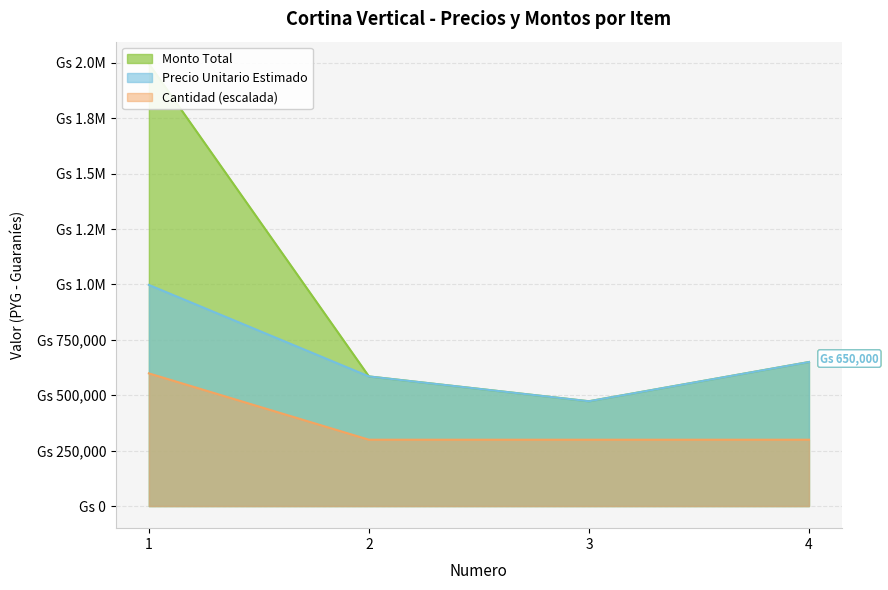

Reading right to left, list all the values displayed in this chart.

precio_unitario_estimado: 650000	473000	585000	998000
monto: 650000	473000	585000	1996000
cantidad: 299400	299400	299400	598800